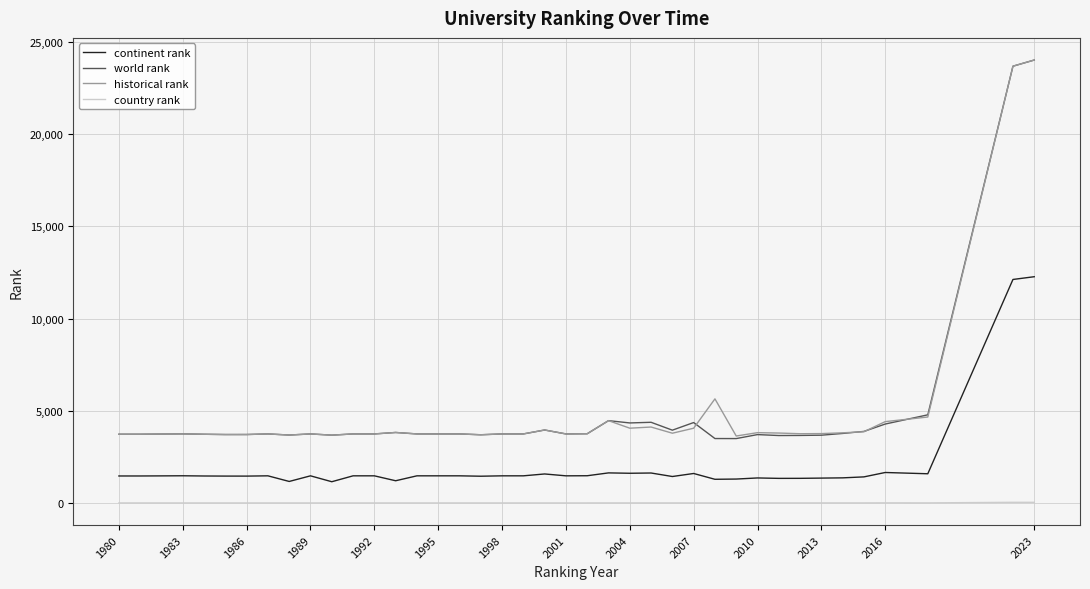

True or false: historical rank and country rank intersect in this chart.

False